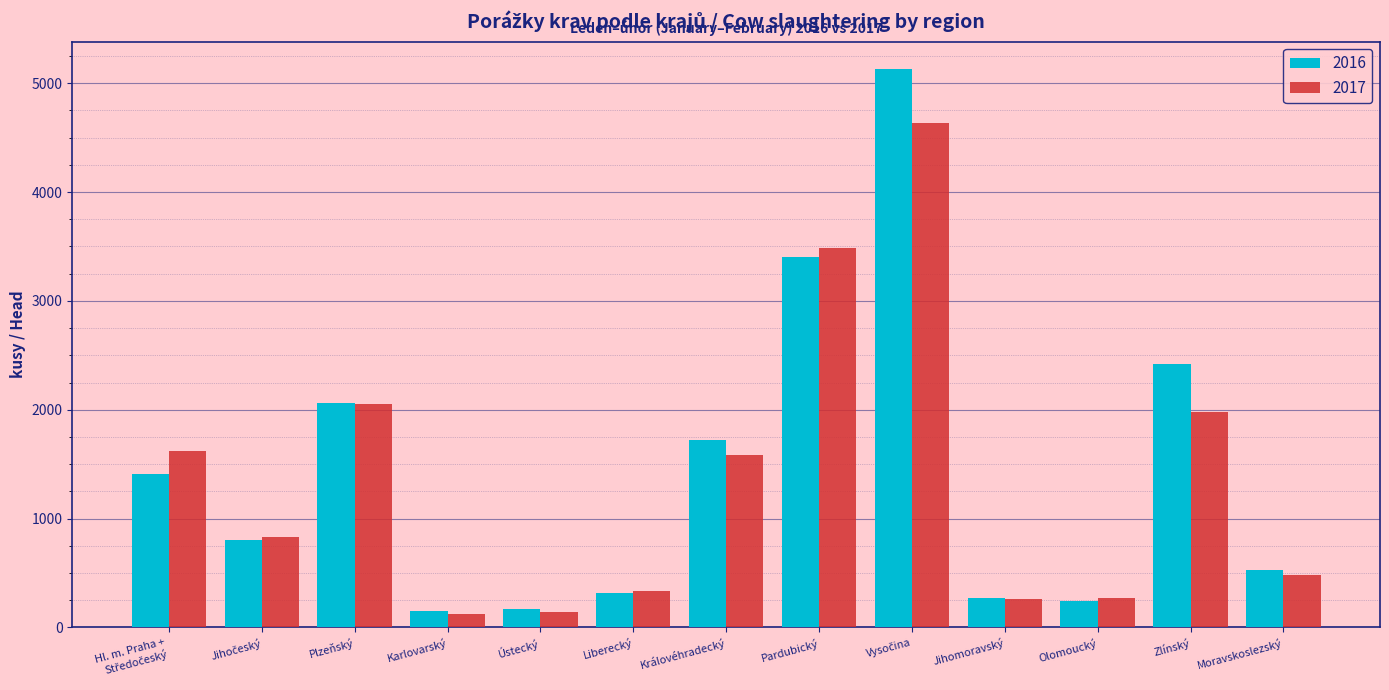

What is the difference between the maximum and minimum values in the 2016 series?

4977